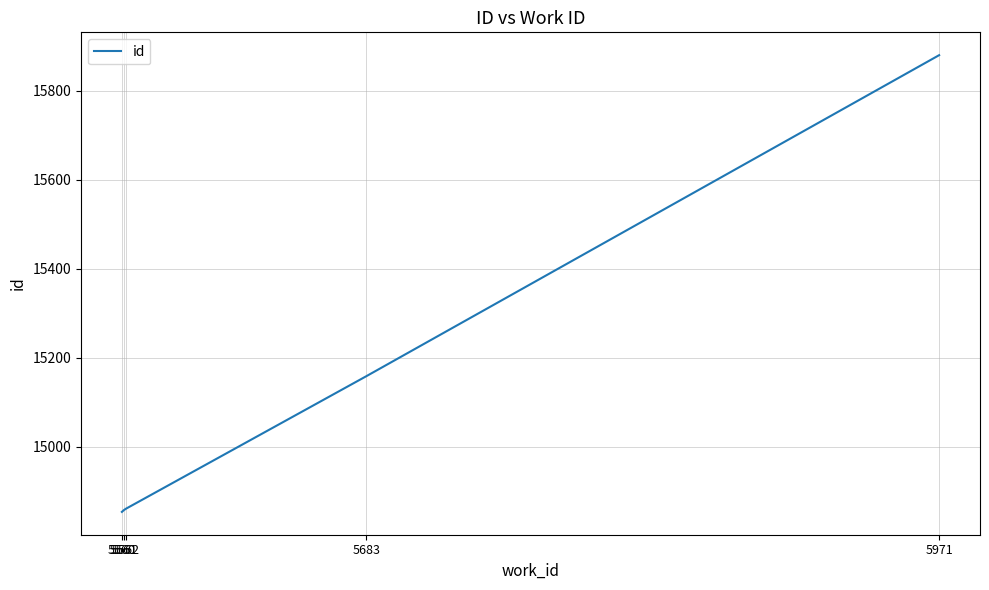

What is the maximum value shown in the chart?

15880